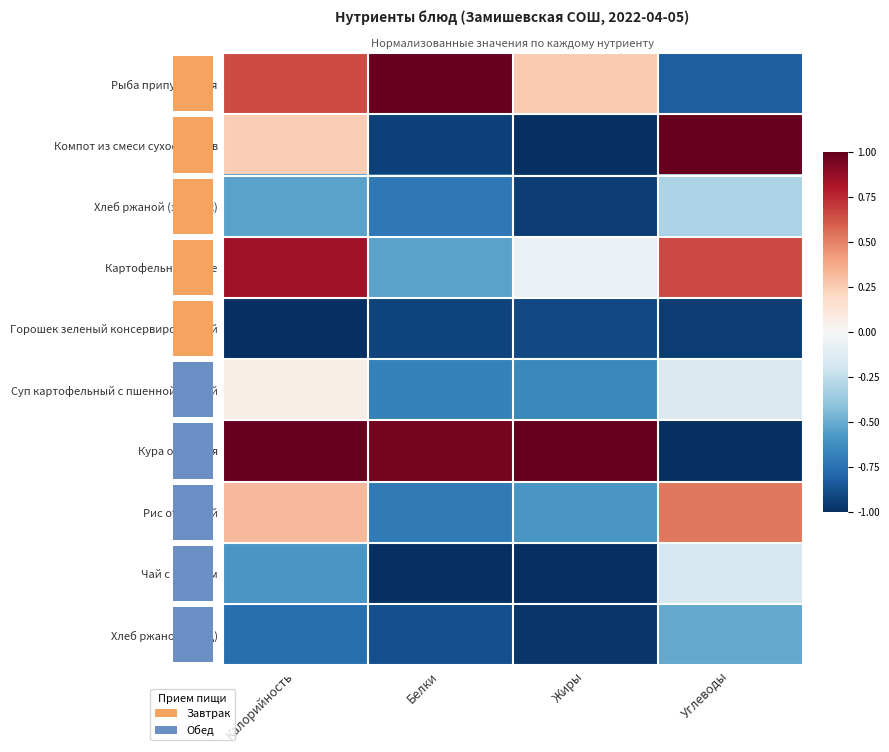

At how many categories does at least one series exceed 0?

4